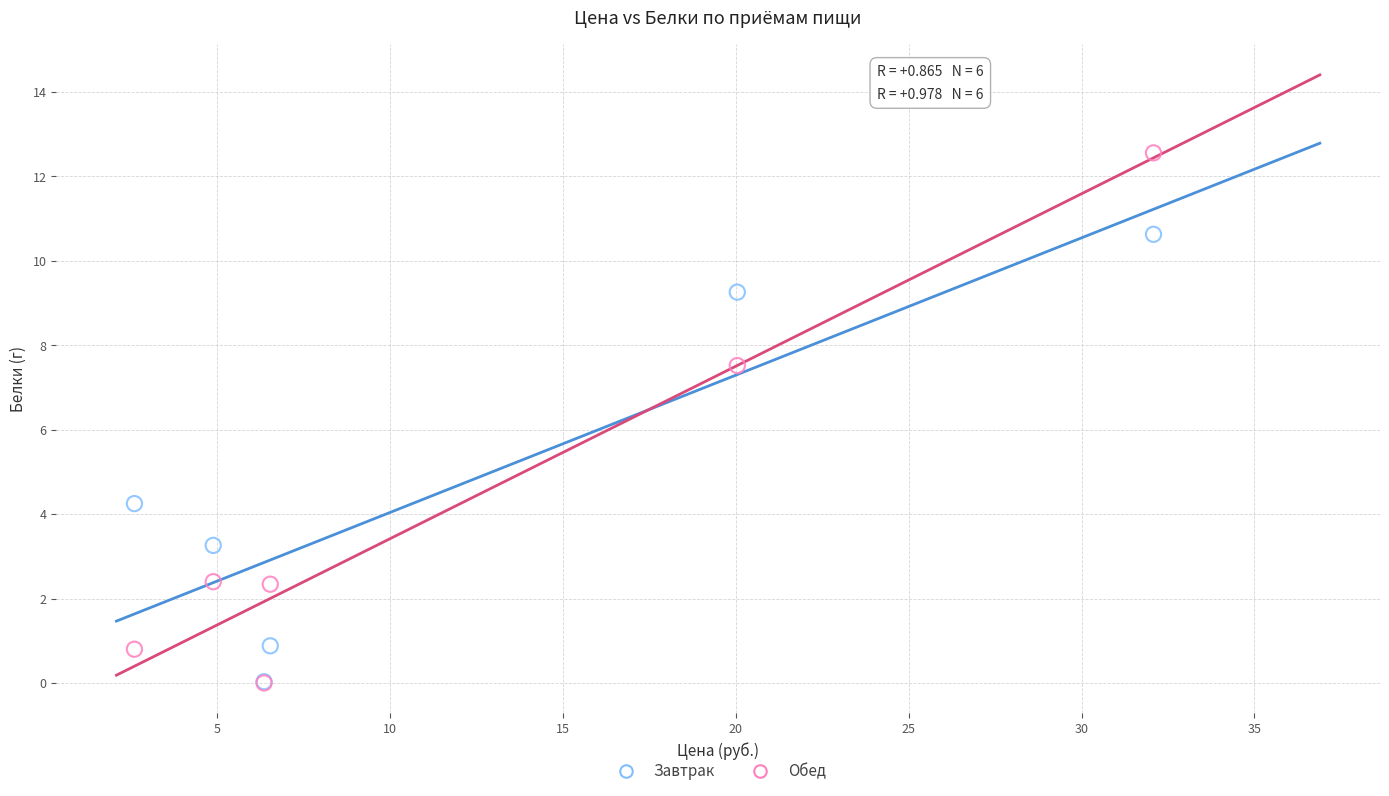

What are all the series names shown in the legend?

Завтрак, Обед